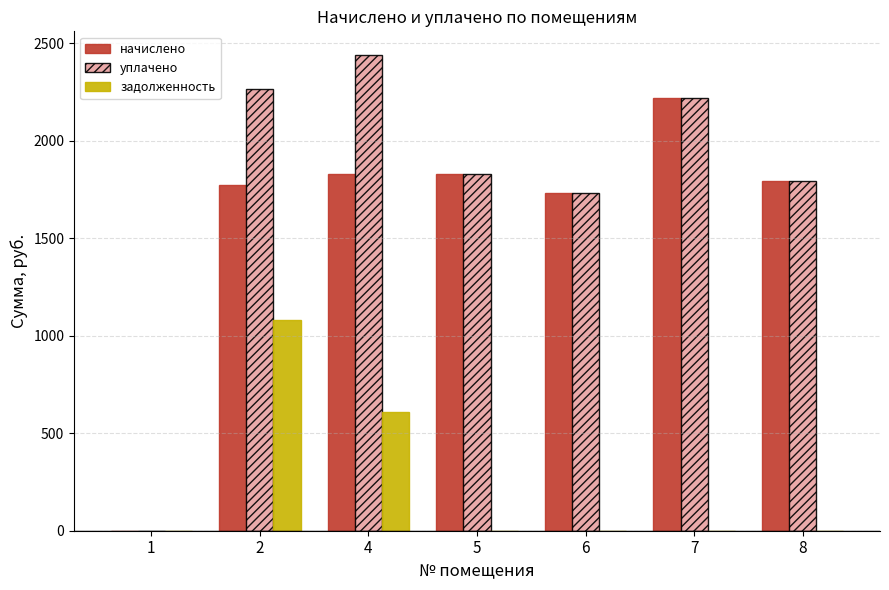

What are all the series names shown in the legend?

начислено, уплачено, задолженность